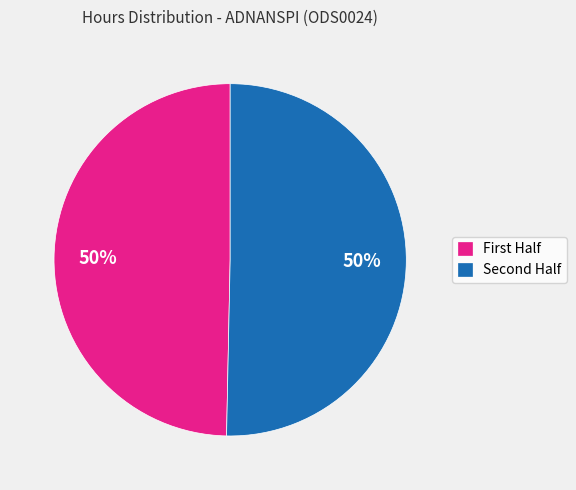

To the nearest percent, what is the average slice percentage?

50%